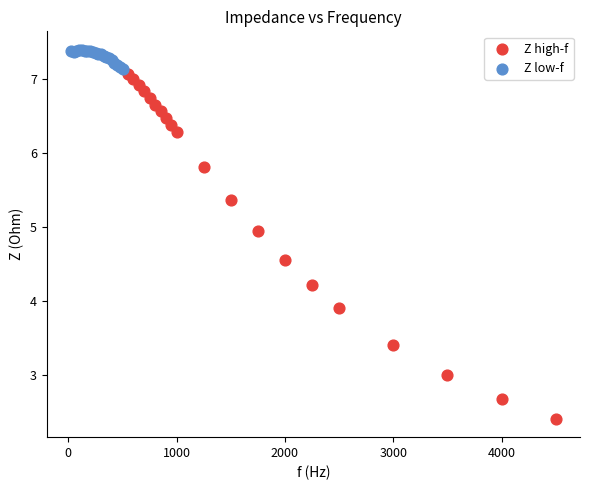

Which series reaches the minimum Y coordinate?

Z high-f